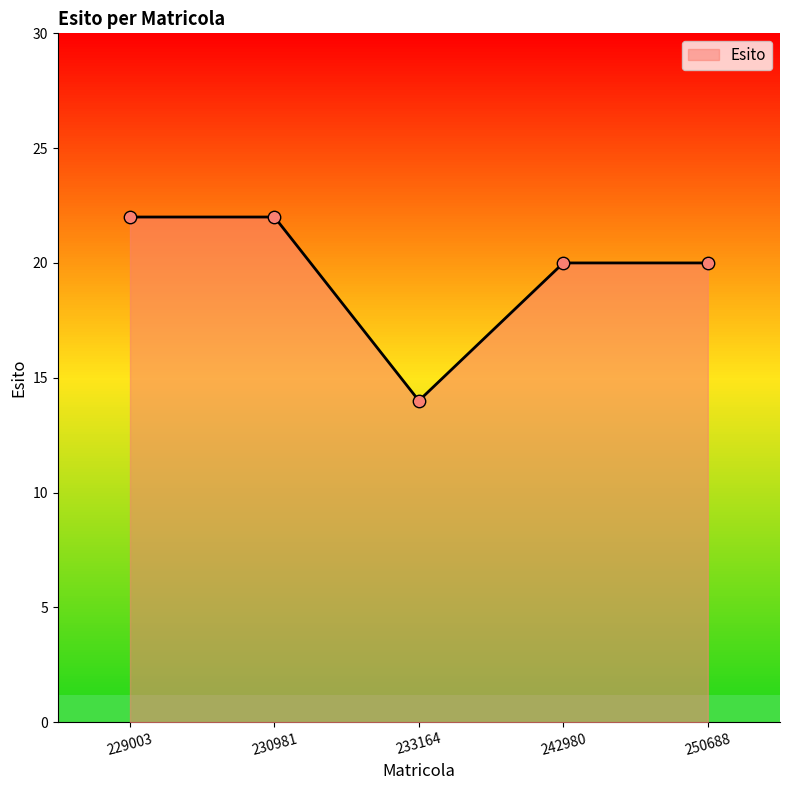

Approximately how many times larger is the value at 250688 compared to 242980?

1.0